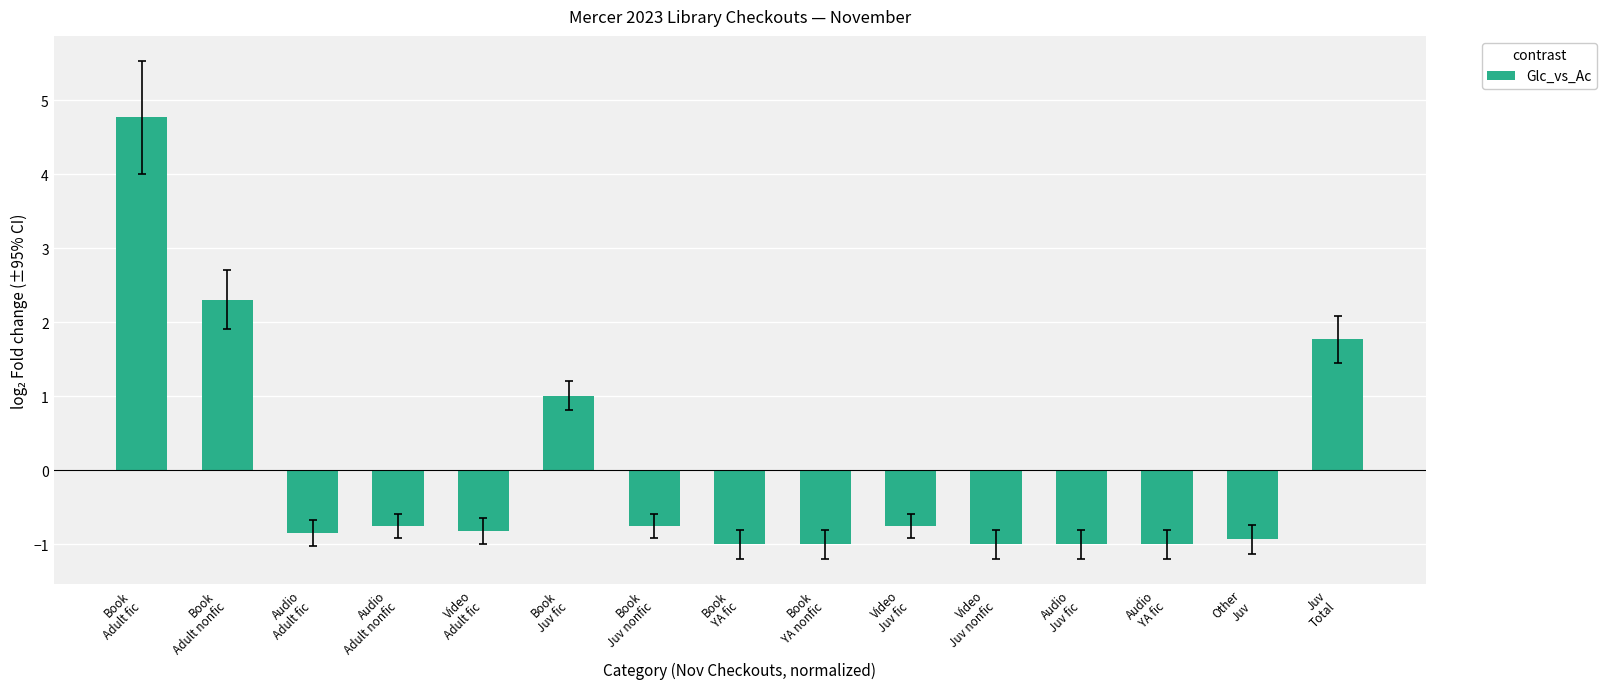

True or false: the data shows -0.8 at Audio
Adult fic.

True